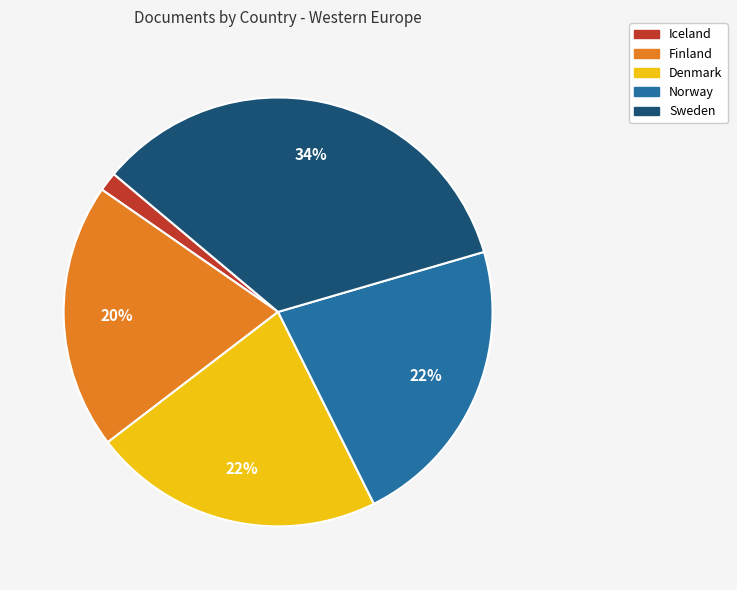

What is the smallest slice in the pie chart?

Iceland